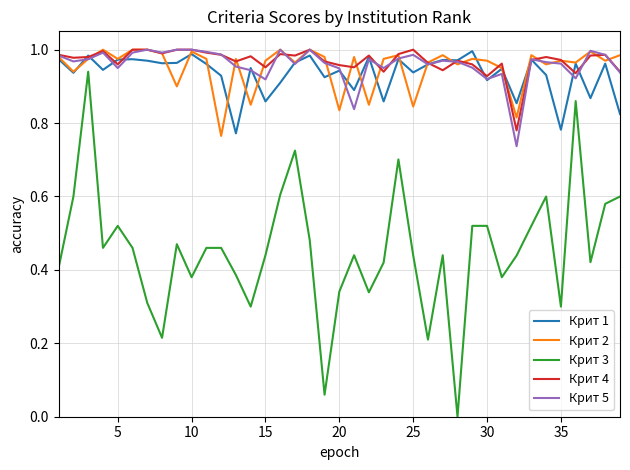

True or false: Крит 3 and Крит 4 intersect in this chart.

False